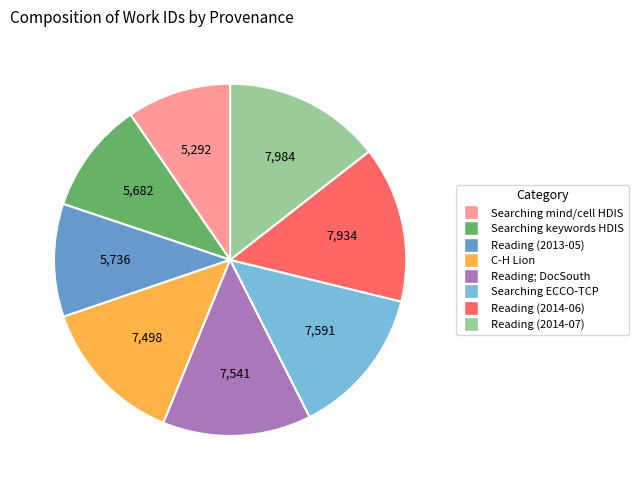

Is there a majority slice in this chart?

No